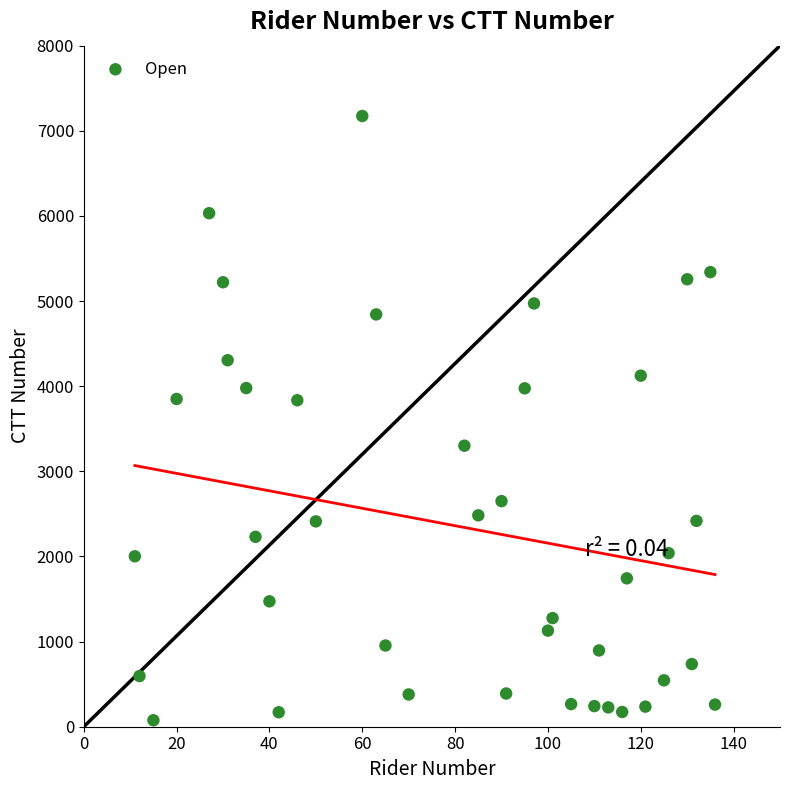

What is the range of Y values (max minus min)?

7098